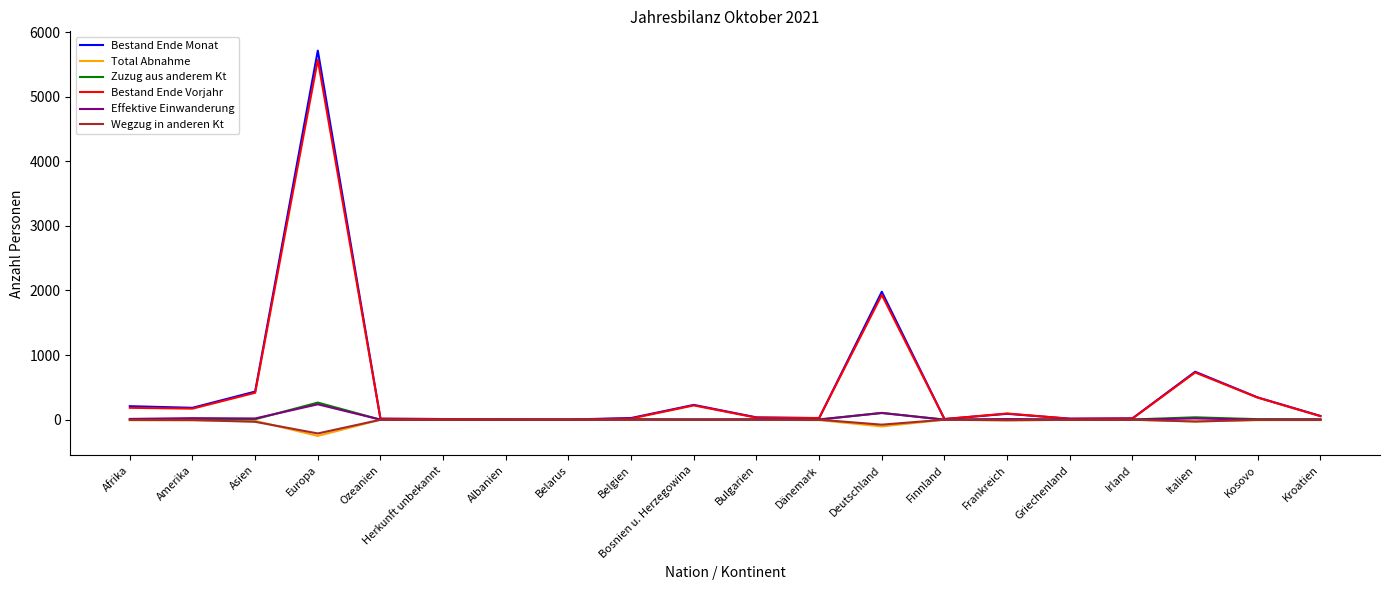

What is the spread (max minus min) of values at Belarus?

2